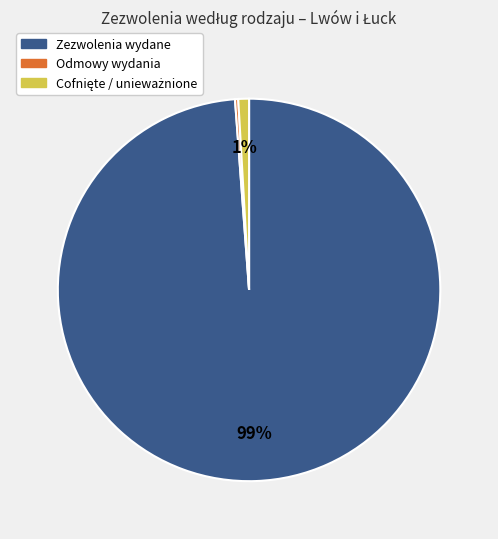

Is there a majority slice in this chart?

Yes